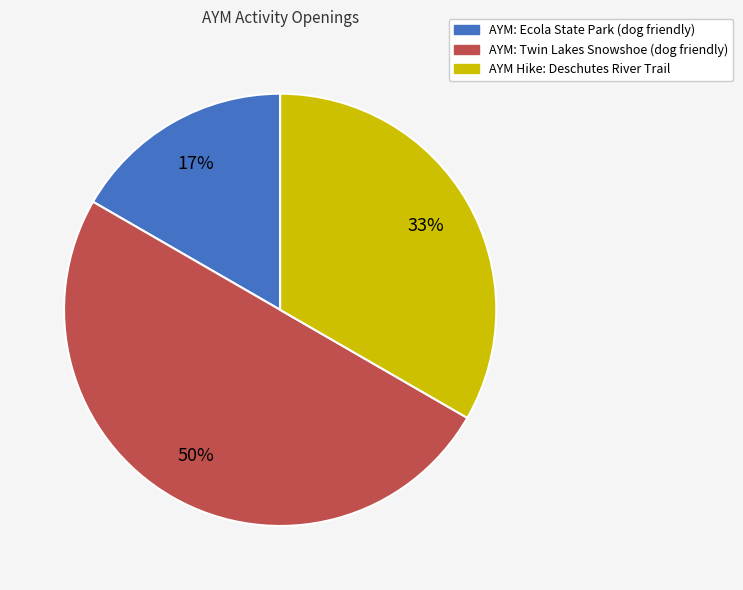

Does AYM: Ecola State Park (dog friendly) account for over 50% of the chart?

No